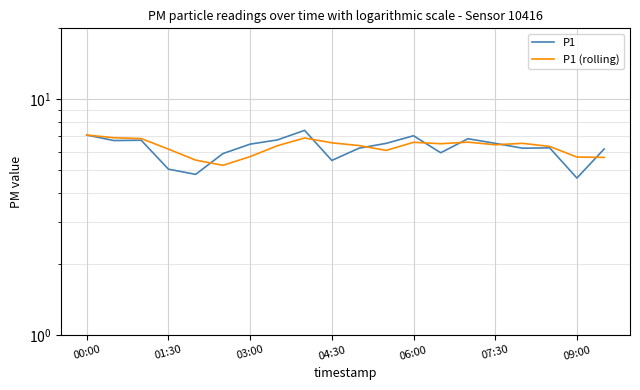

What is the difference between the maximum and minimum values in the P1 series?

2.8